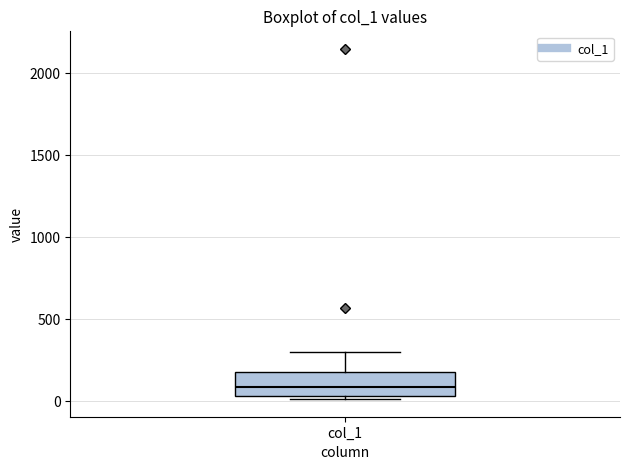

Read this box plot against the y-axis: the position of the median line, the range covered by the box, and the ends of both whiskers. The values are not printed on the chart, so give them approximately, as read against the axis.

median 100, box 50 to 200, whiskers 0 to 300